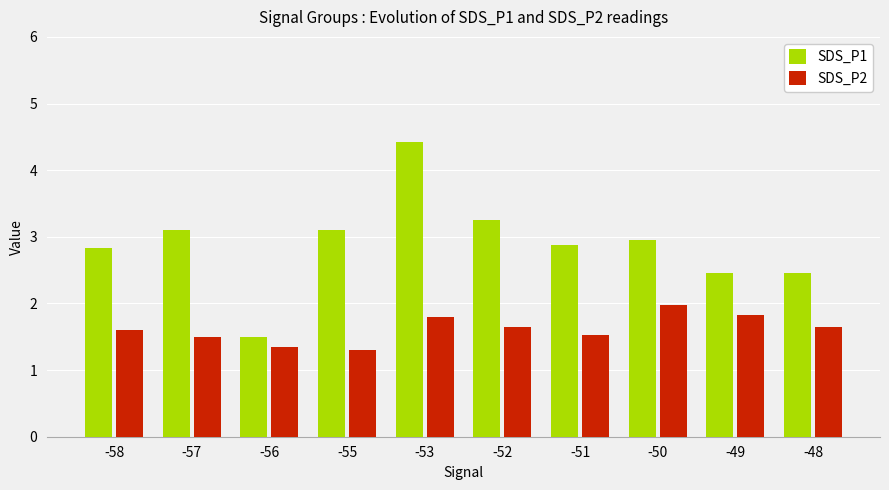

At which label is SDS_P2 closest to 1?

-55